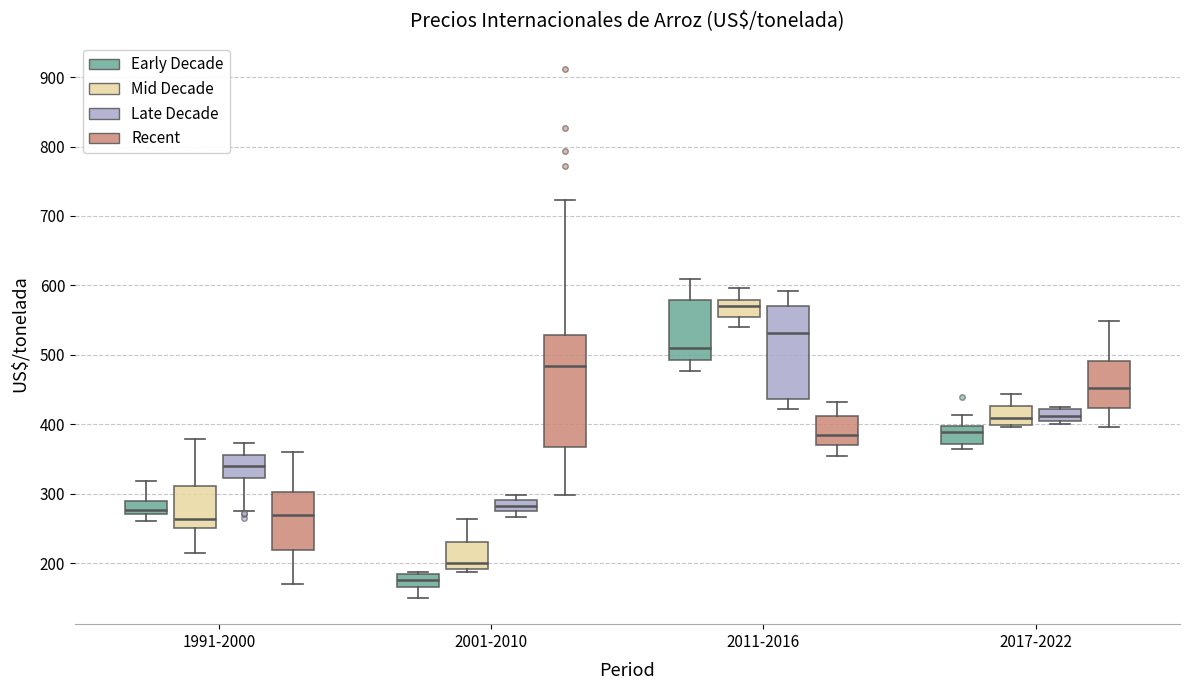

Where is the lower edge of the box for 2001-2010 (Early Decade) on the y-axis? The values are not printed on the chart, so give them approximately, as read against the axis.

160